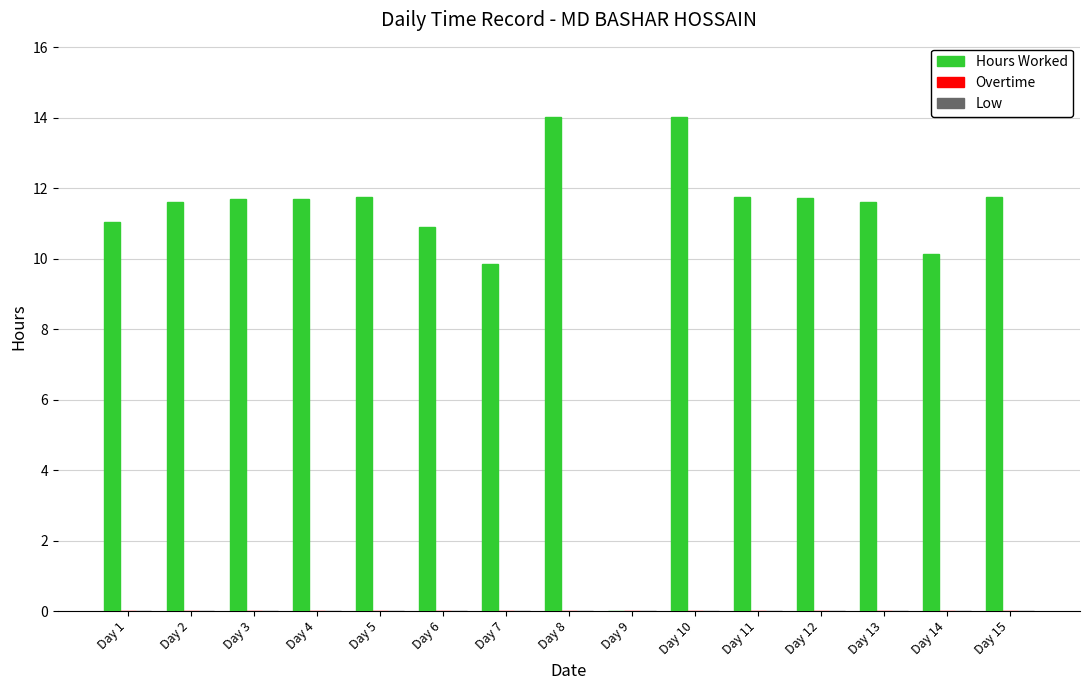

The chart shows a value of 19.7 at Day 13. True or false?

False